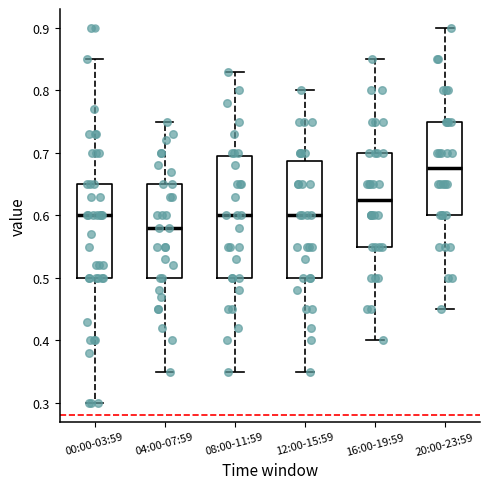

Reading left to right, read every box against the y-axis: the position of its median line, the range the box covers, and the ends of its whiskers. The values are not printed on the chart, so give them approximately, as read against the axis.

00:00-03:59: median 0.60, box 0.50 to 0.65, whiskers 0.30 to 0.85
04:00-07:59: median 0.58, box 0.50 to 0.65, whiskers 0.35 to 0.75
08:00-11:59: median 0.60, box 0.50 to 0.70, whiskers 0.35 to 0.83
12:00-15:59: median 0.60, box 0.50 to 0.69, whiskers 0.35 to 0.80
16:00-19:59: median 0.63, box 0.55 to 0.70, whiskers 0.40 to 0.85
20:00-23:59: median 0.68, box 0.60 to 0.75, whiskers 0.45 to 0.90